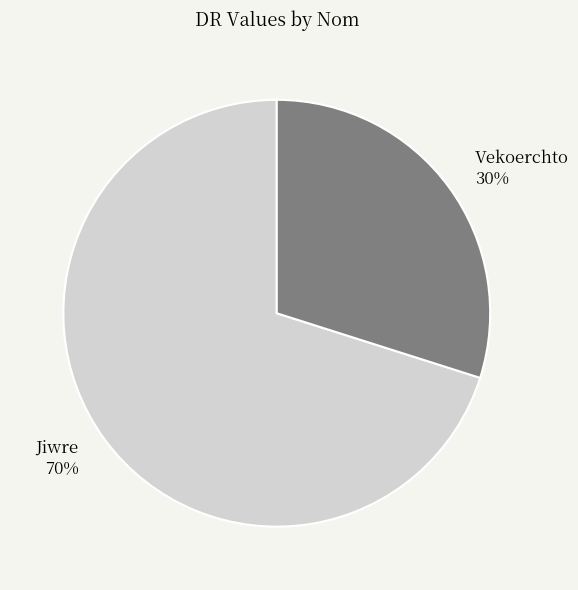

Between Vekoerchto and Jiwre, which is larger?

Jiwre